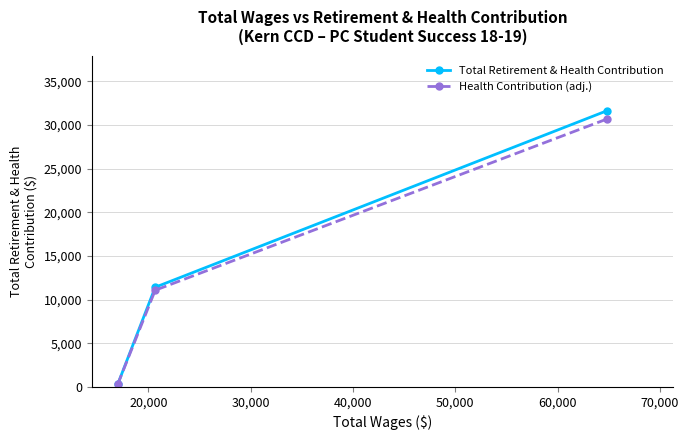

What is the maximum value for Total Retirement & Health Contribution?

31624.0